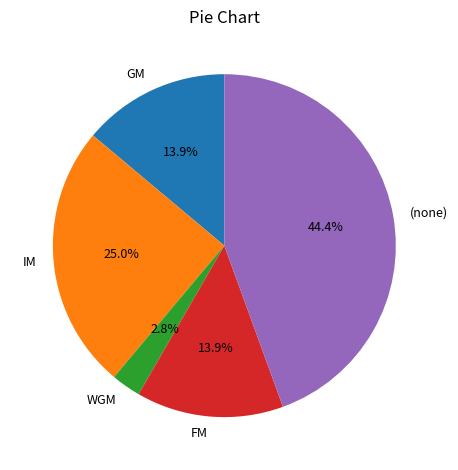

To the nearest percent, what portion does IM represent?

25%